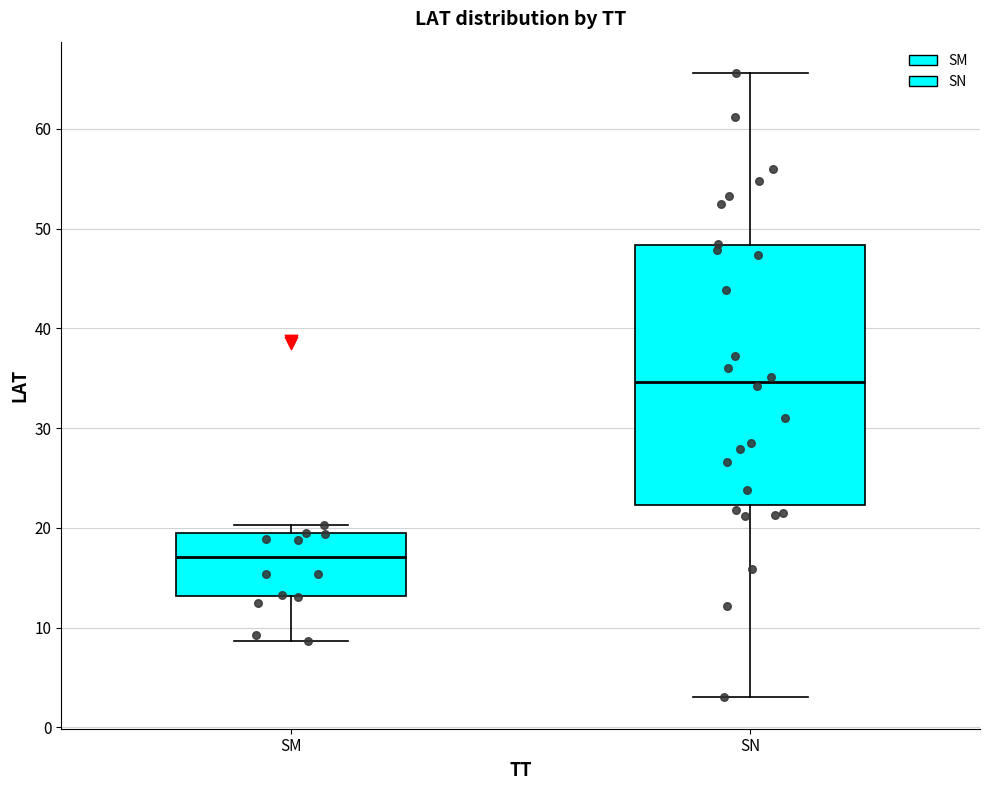

Comparing the boxes themselves (not the whiskers), which one is the tallest?

SN